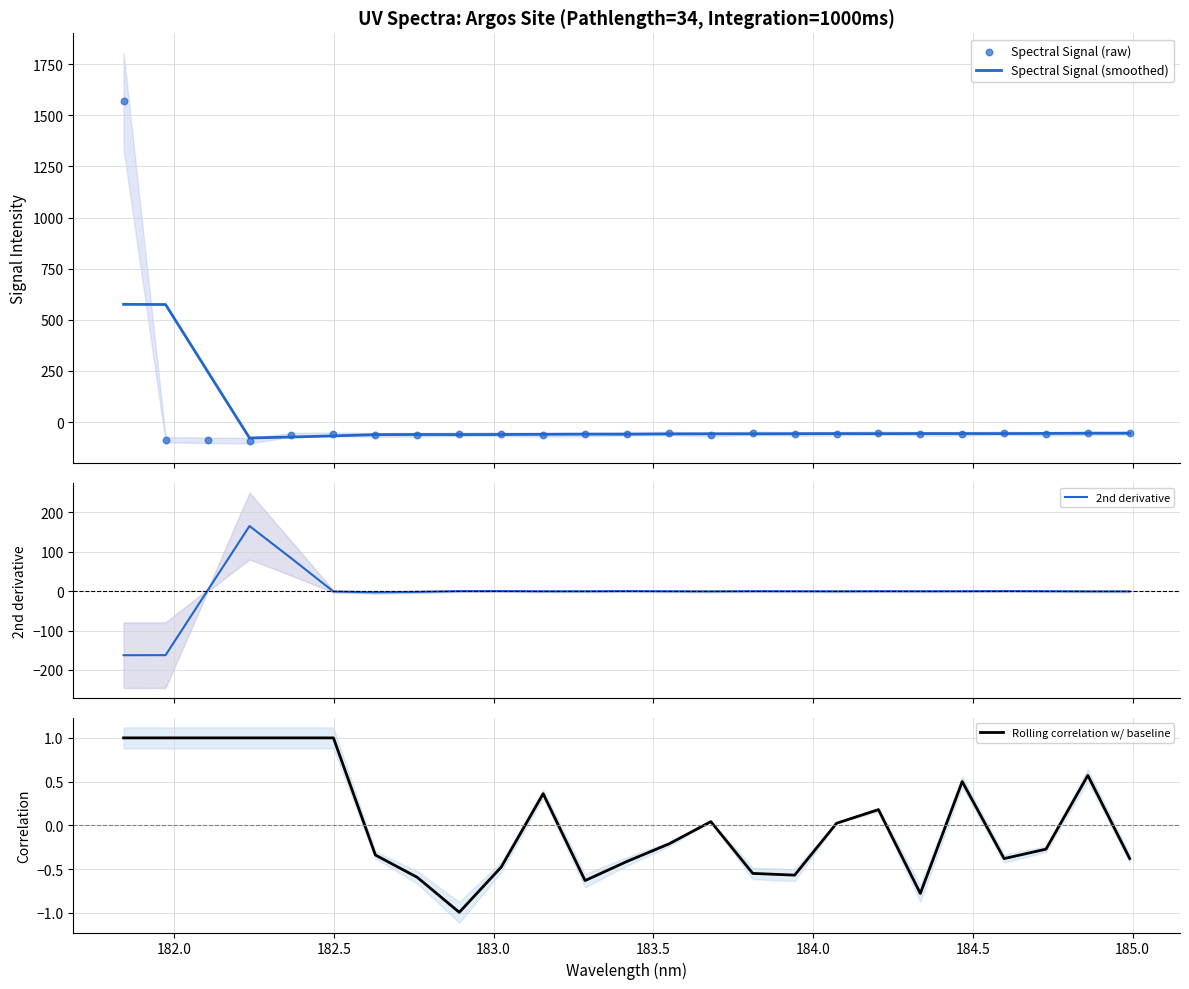

What are all the series names shown in the legend?

Spectral Signal (smoothed), Spectral Signal (raw), 2nd derivative, Rolling correlation w/ baseline